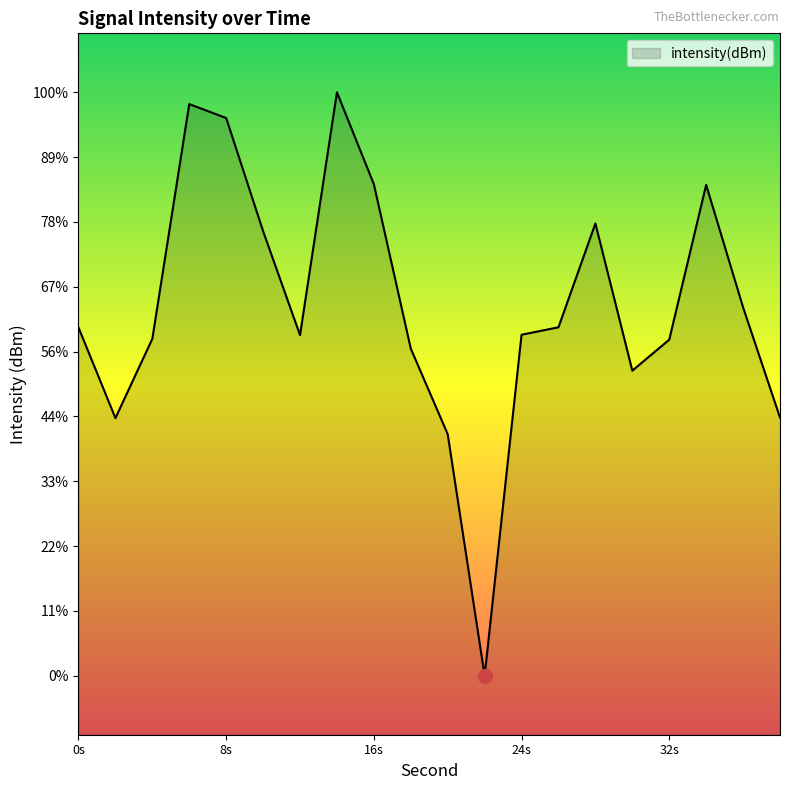

Where is the data nearest to the value -132?

18